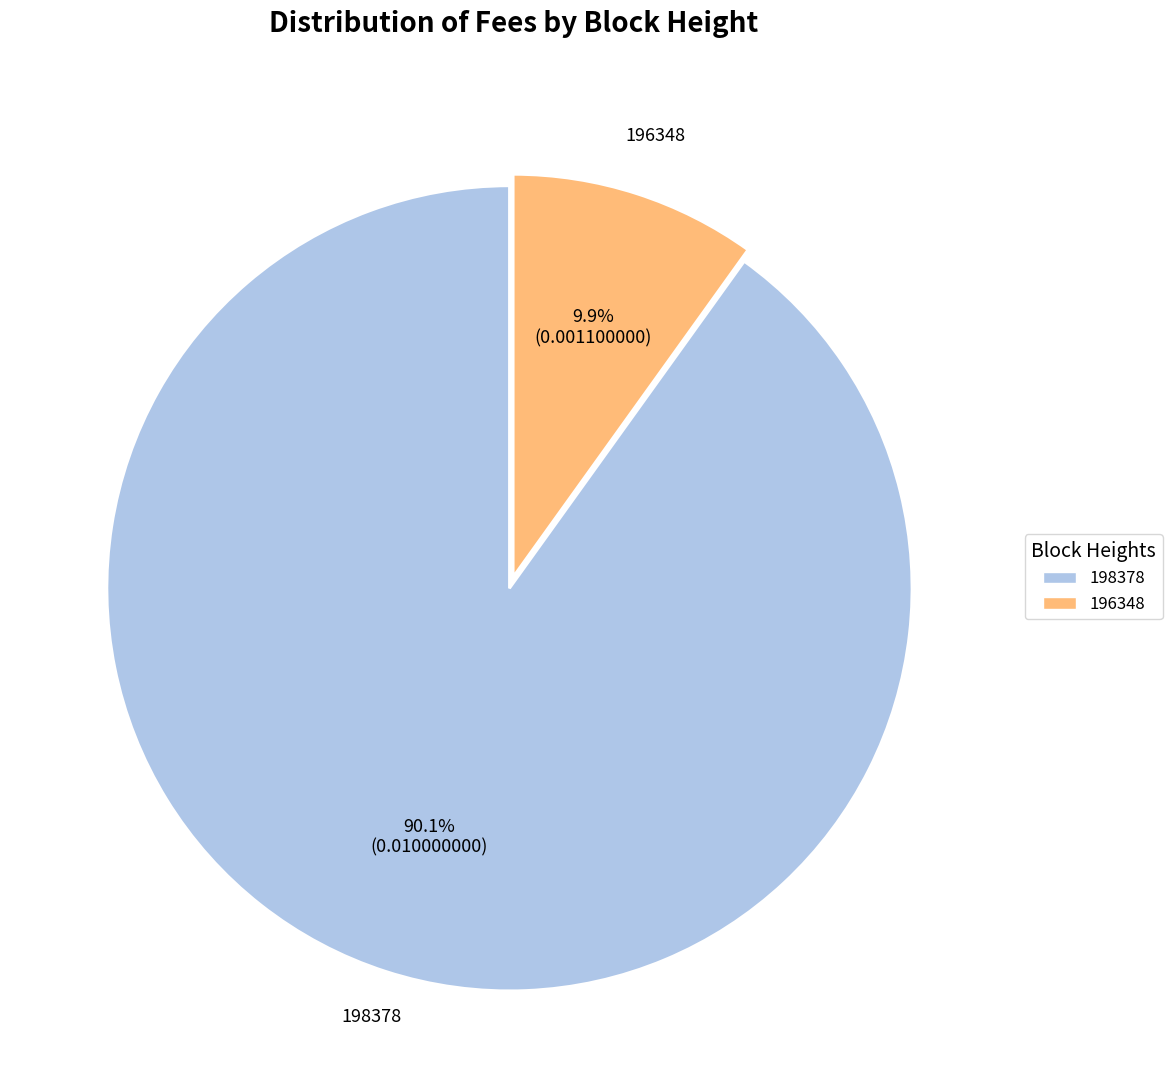

Rank the categories by value from lowest to highest.

196348, 198378